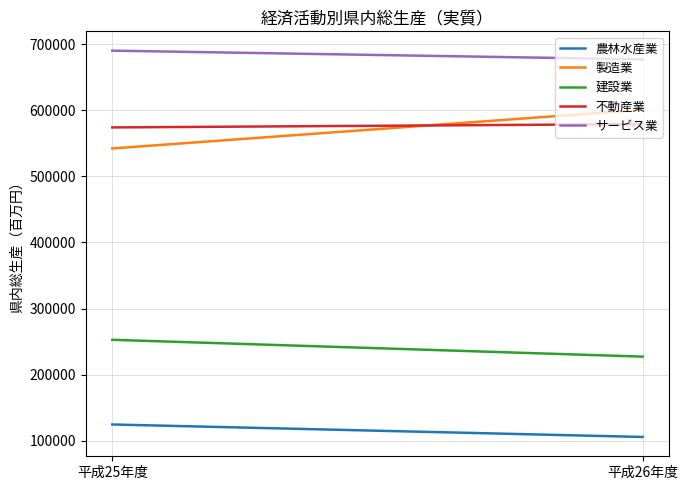

Where is 製造業 nearest to the value 571358?

平成25年度